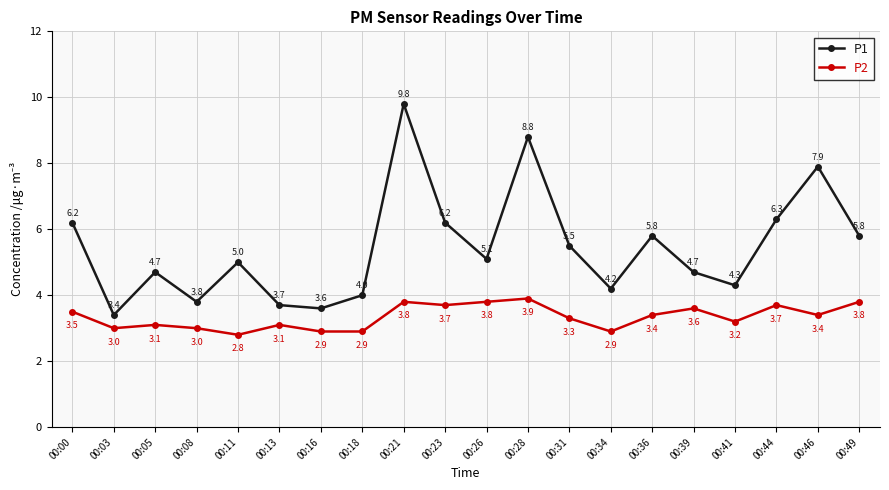

Which series has the widest spread of values?

P1